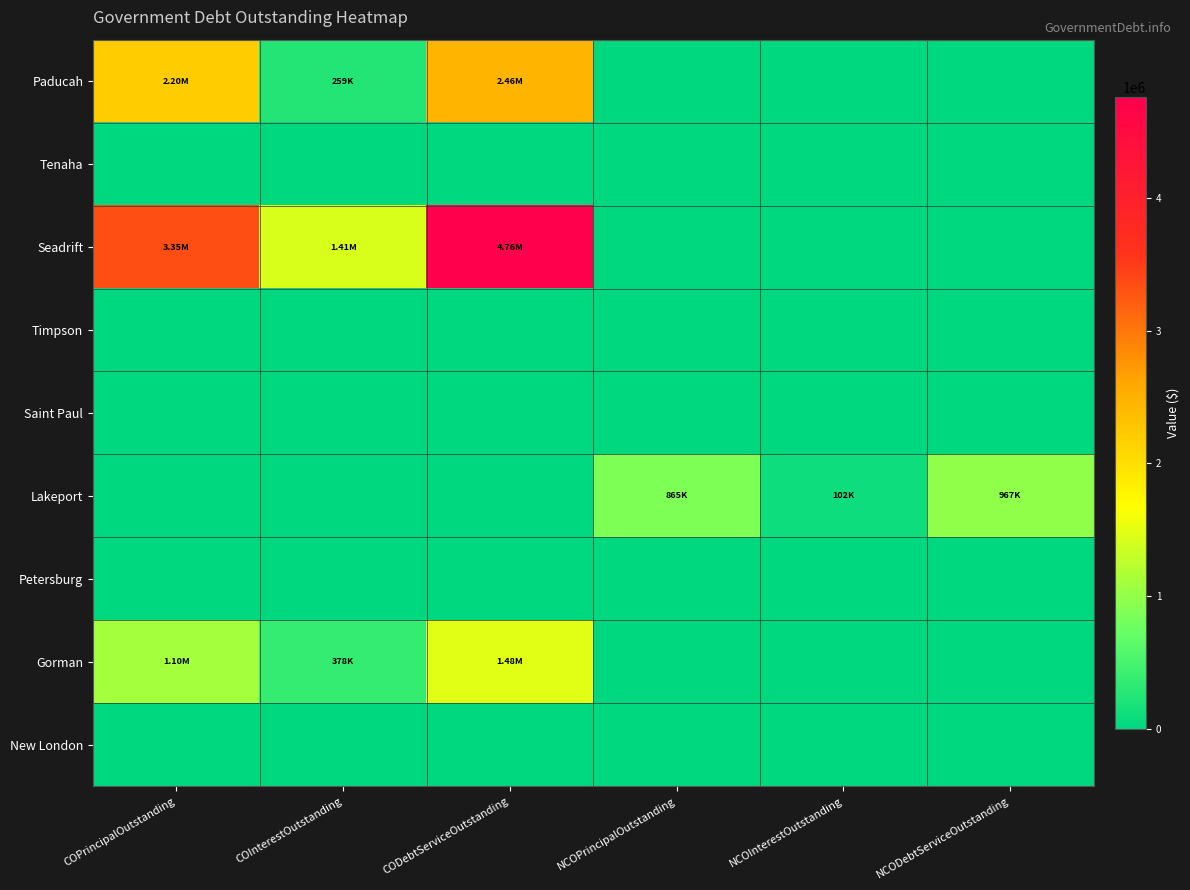

At which category does the chart reach its peak across all series?

CODebtServiceOutstanding